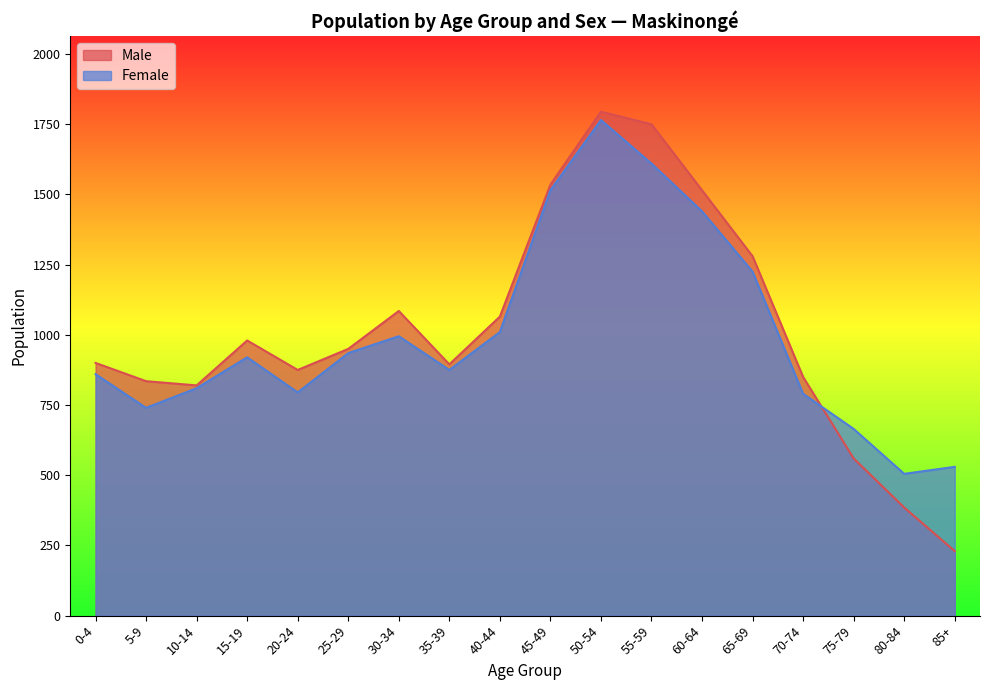

What is the sum of the Male values at 40-44 and 15-19?

2045